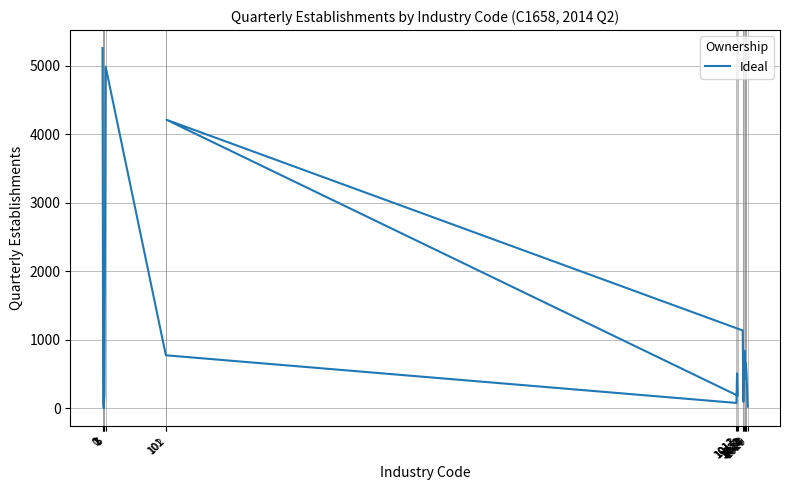

List the labels in order of value, largest first.

0, 5, 102, 1021, 1024, 101, 1026, 1027, 1012, 1023, 1025, 3, 1013, 1022, 1011, 1, 1029, 2